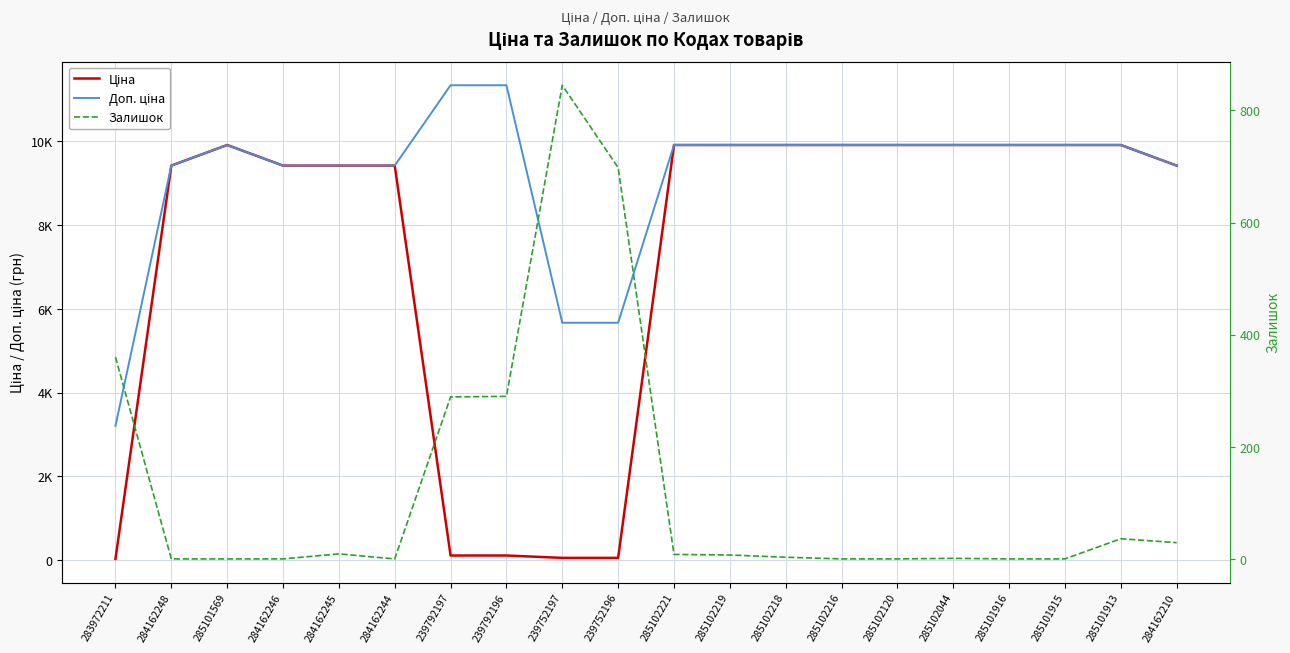

How many data points in Доп. ціна are less than 9908?

8